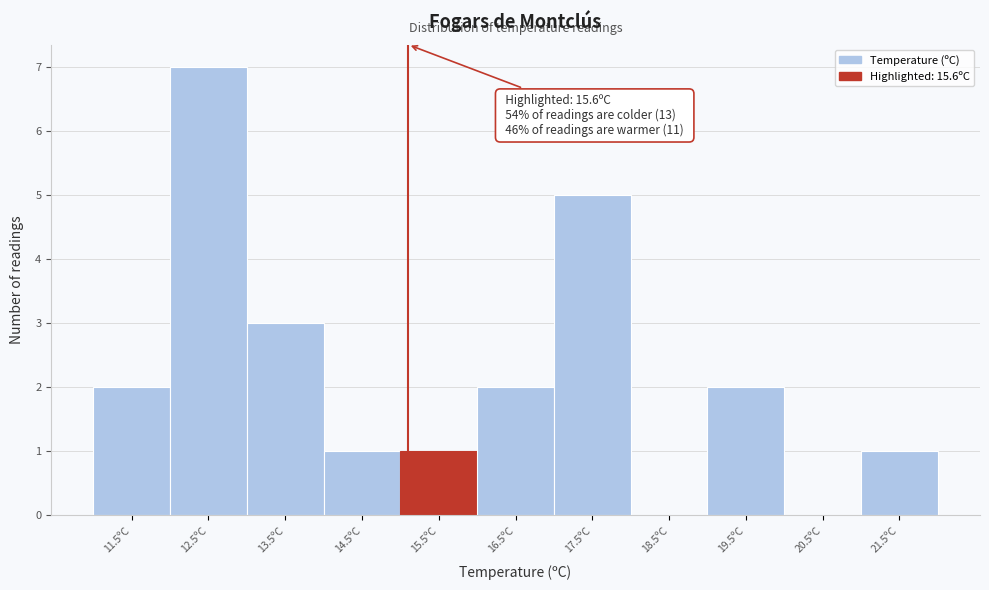

Reading right to left, transcribe all the data shown in this chart.

21.5ºC=1	20.5ºC=0	19.5ºC=2	18.5ºC=0	17.5ºC=5	16.5ºC=2	15.5ºC=1	14.5ºC=1	13.5ºC=3	12.5ºC=7	11.5ºC=2